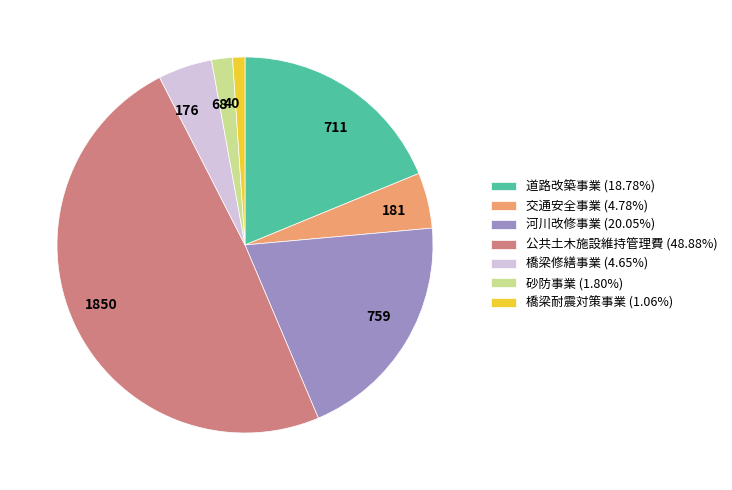

Combined, do 181 and 68 account for over 50%?

No